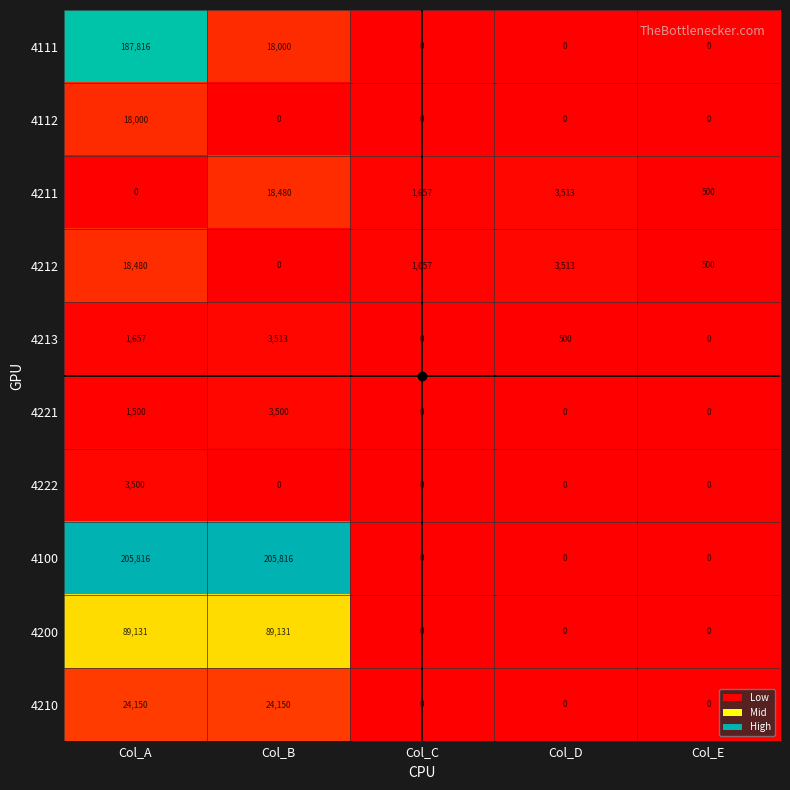

What is the sum of the 4213 values at Col_E and Col_D?

500